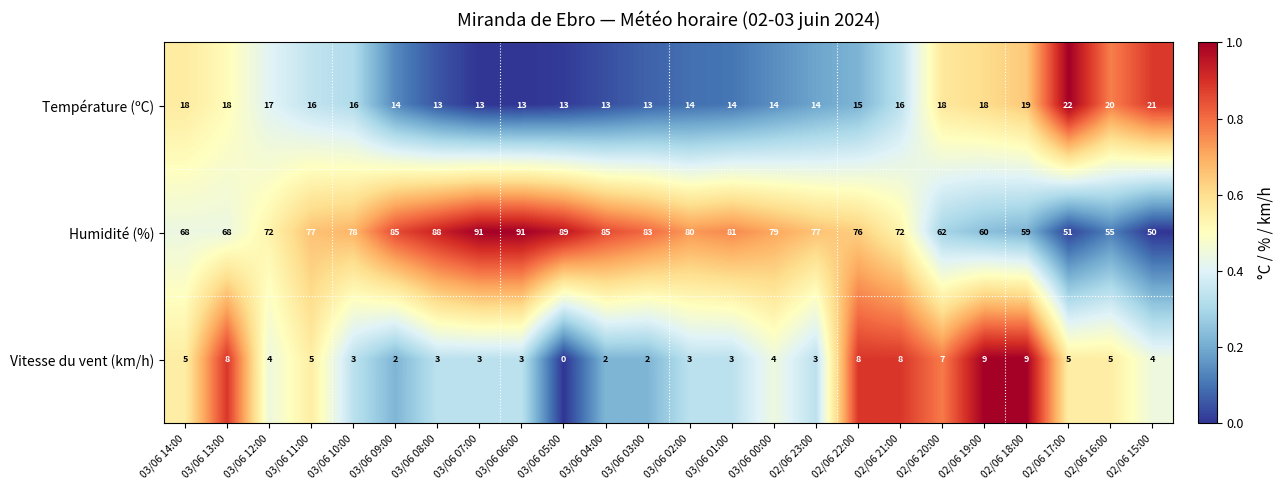

What is the difference between the highest and lowest values at 03/06 13:00?

60